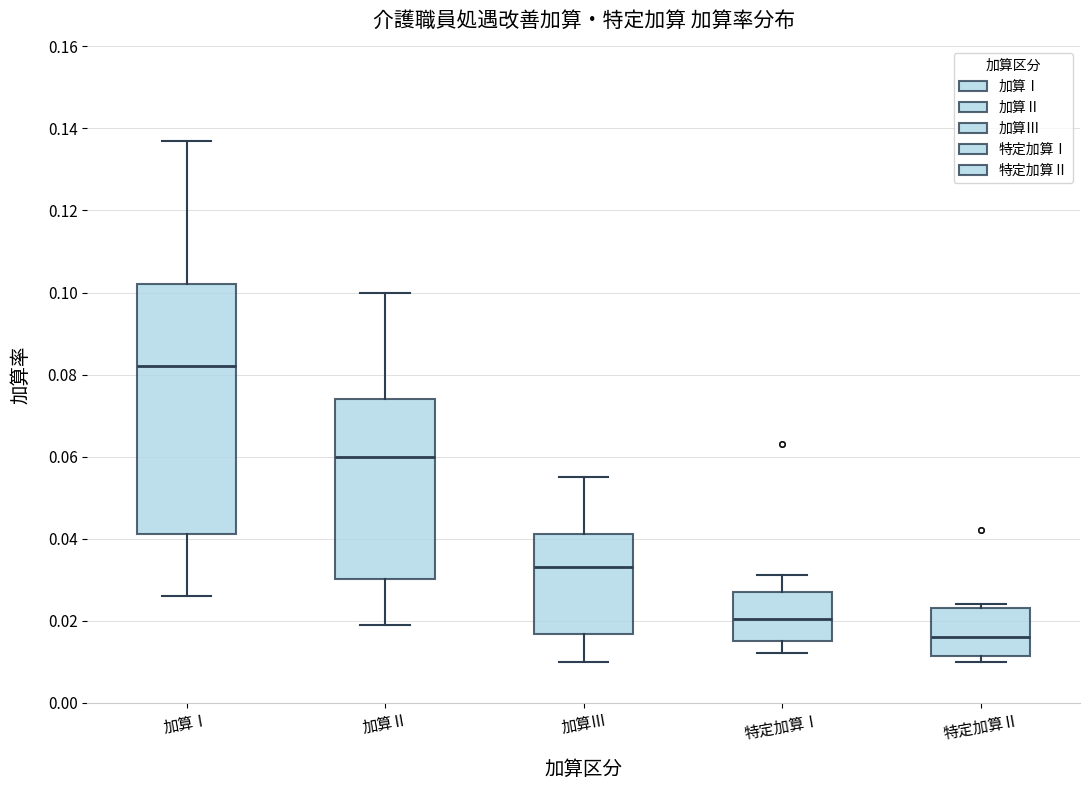

Reading left to right, read every box against the y-axis: the position of its median line, the range the box covers, and the ends of its whiskers. The values are not printed on the chart, so give them approximately, as read against the axis.

加算Ⅰ: median 0.082, box 0.042 to 0.102, whiskers 0.026 to 0.138
加算Ⅱ: median 0.060, box 0.030 to 0.074, whiskers 0.020 to 0.100
加算Ⅲ: median 0.034, box 0.016 to 0.042, whiskers 0.010 to 0.056
特定加算Ⅰ: median 0.020, box 0.016 to 0.028, whiskers 0.012 to 0.032
特定加算Ⅱ: median 0.016, box 0.012 to 0.024, whiskers 0.010 to 0.024 (just above the box's upper edge)